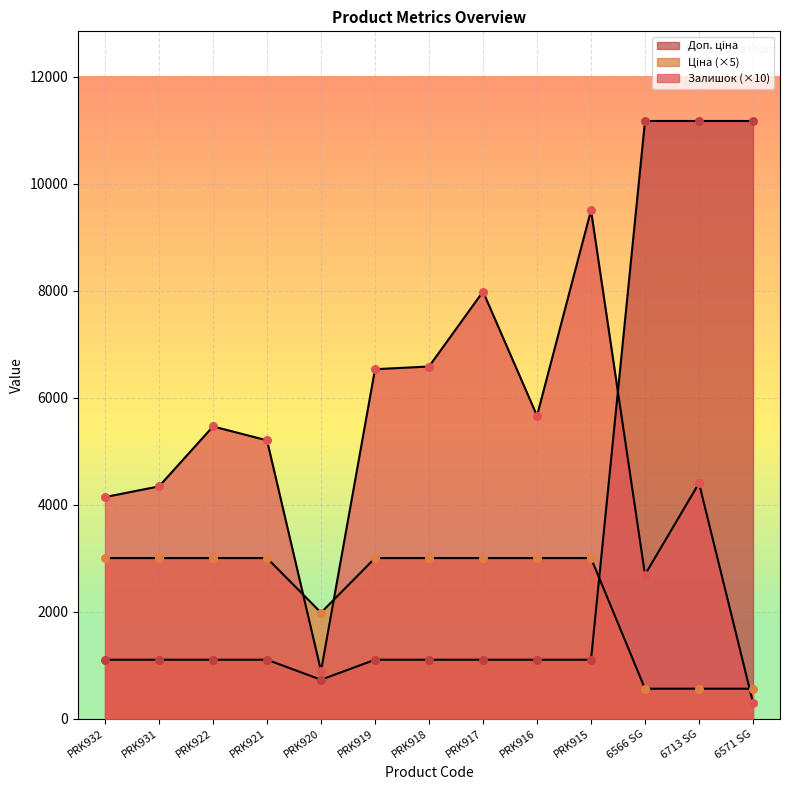

Is the value of Доп. ціна at 6713 SG greater than the value of Залишок at PRK920?

Yes